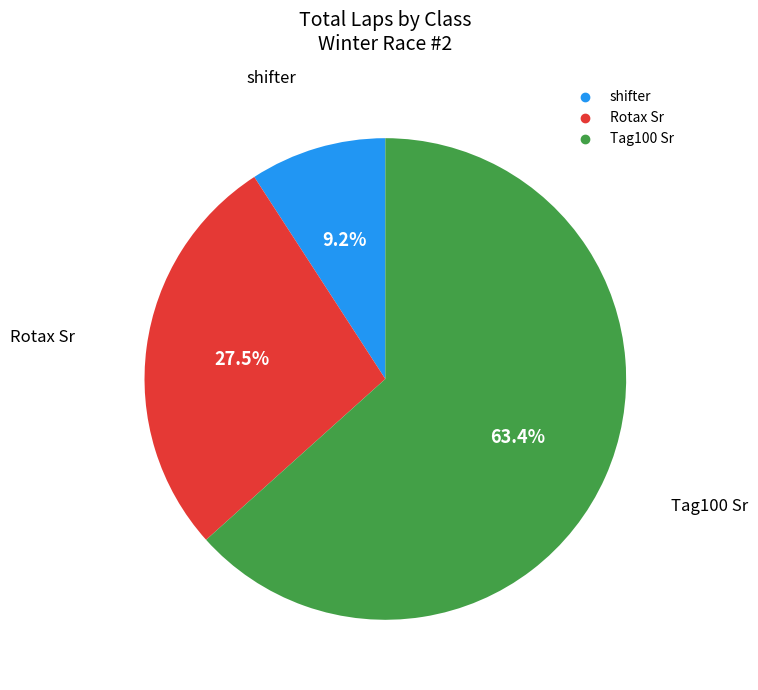

Is there any slice that represents more than half of the pie?

Yes